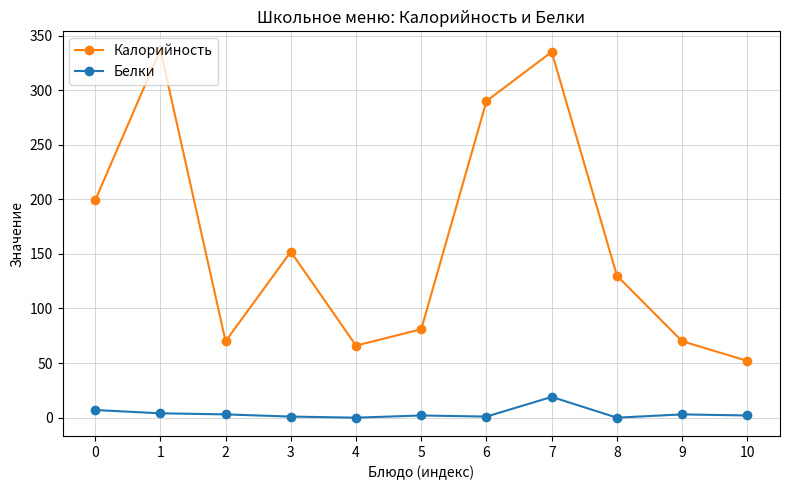

What is the sum of all Белки values?

42